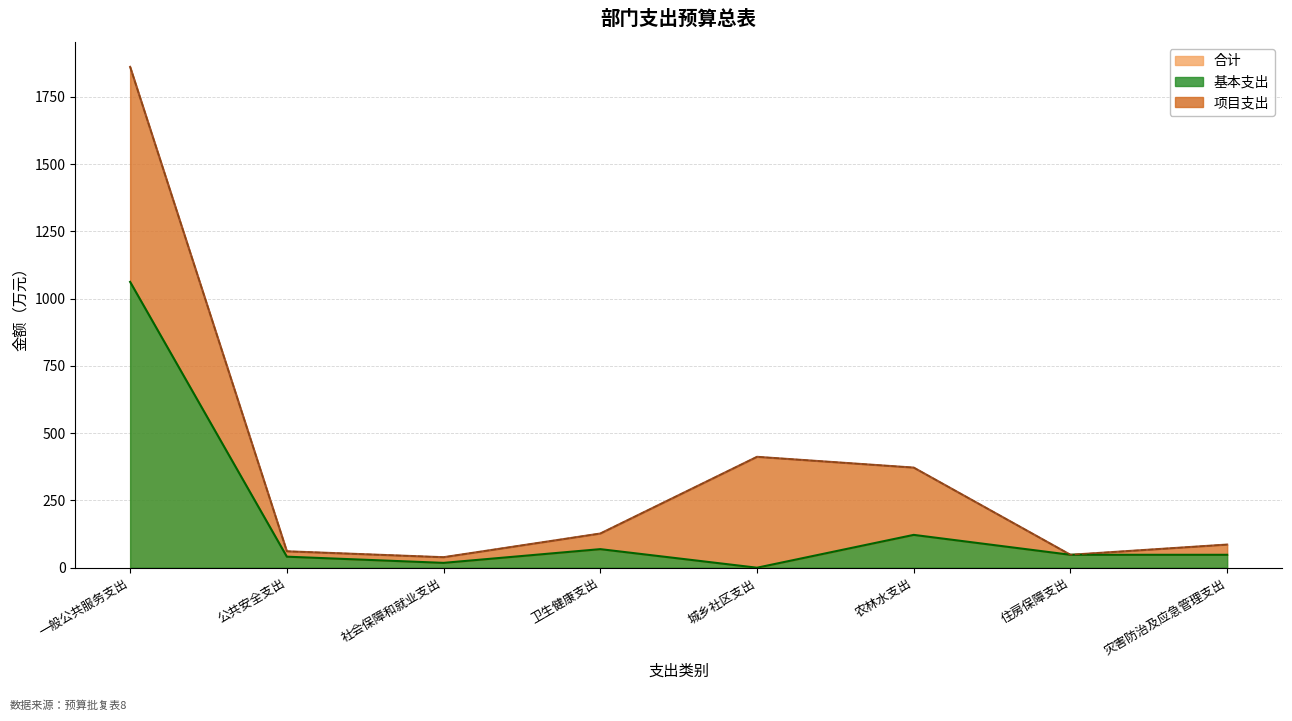

True or false: 基本支出 has more than 0 points higher than both neighbors.

True